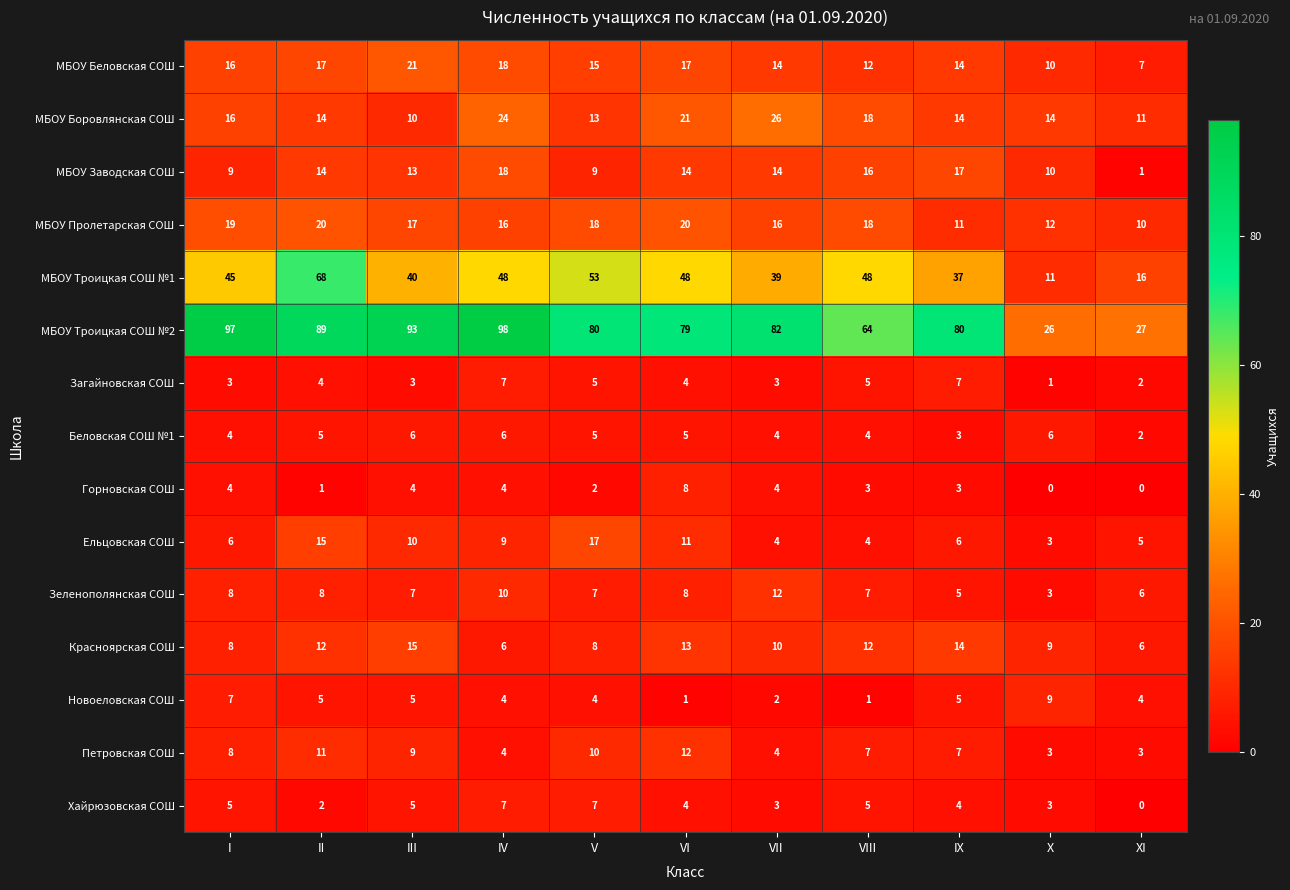

What is the lowest value of the МБОУ Боровлянская СОШ series?

10